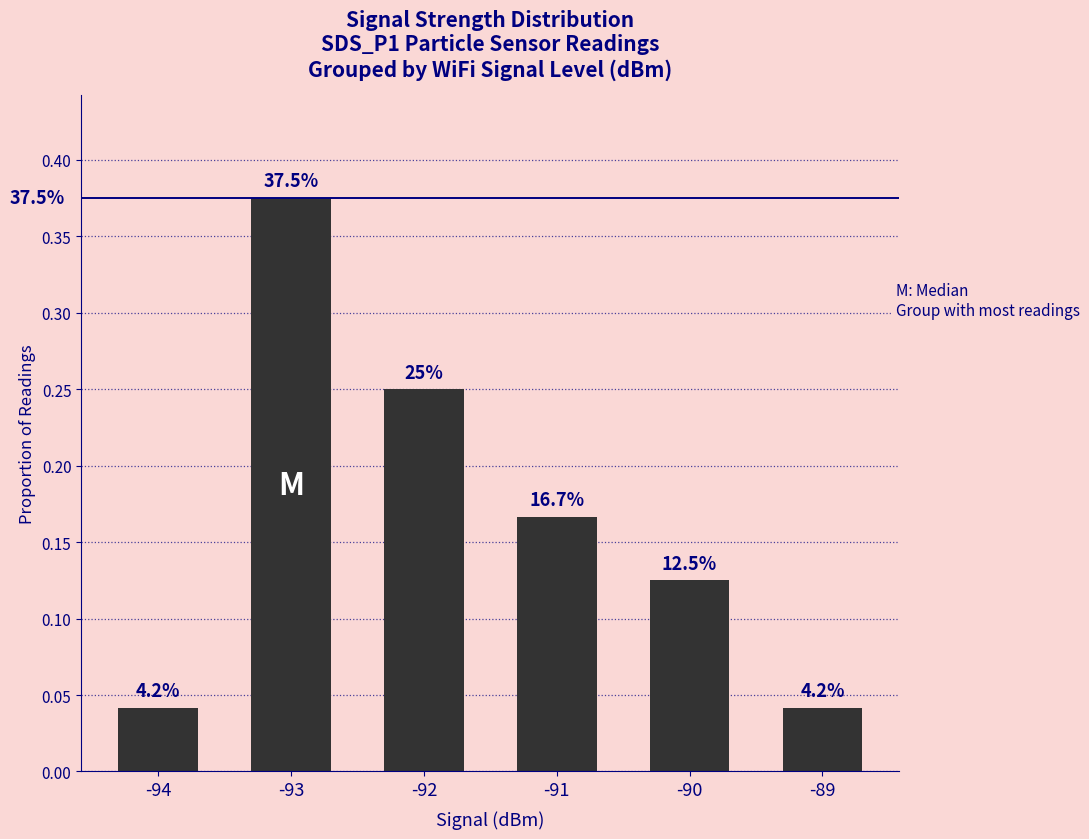

What is the sum of all values?

1.0